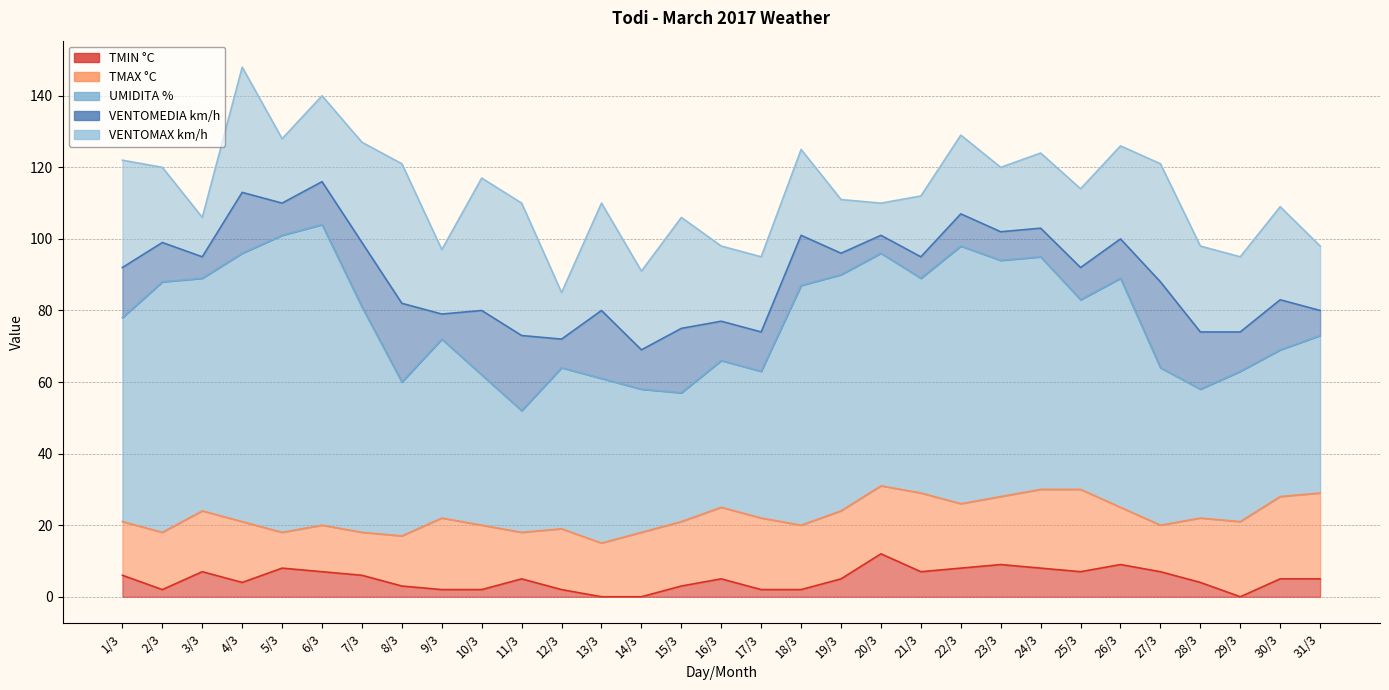

What position from the right is 31/3?

1